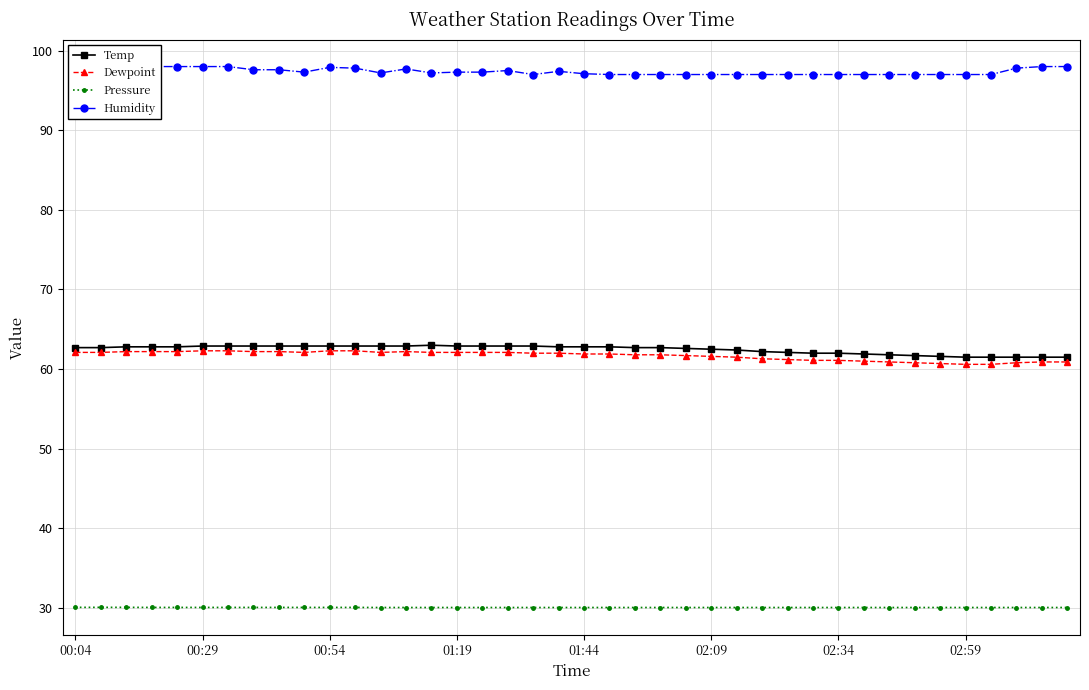

True or false: Temp and Pressure cross at least once.

False